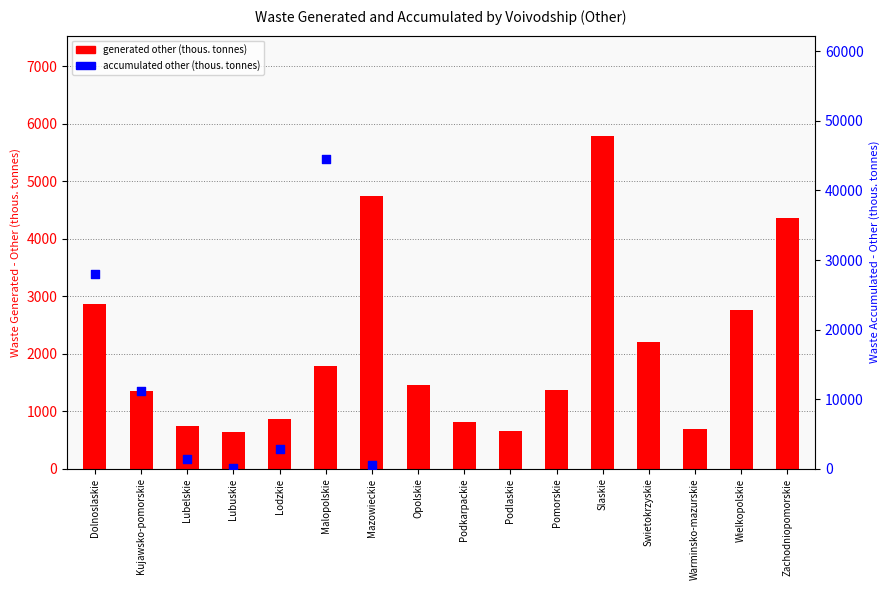

What is the ratio of the value at Warminsko-mazurskie to the value at Malopolskie?

0.4